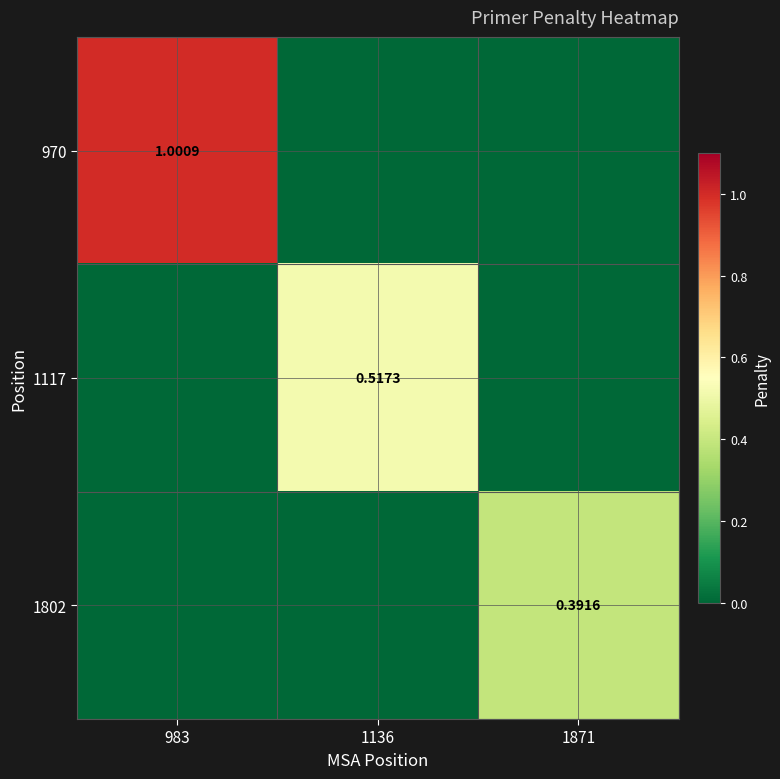

Rank the series by their average value, from lowest to highest.

1802, 1117, 970